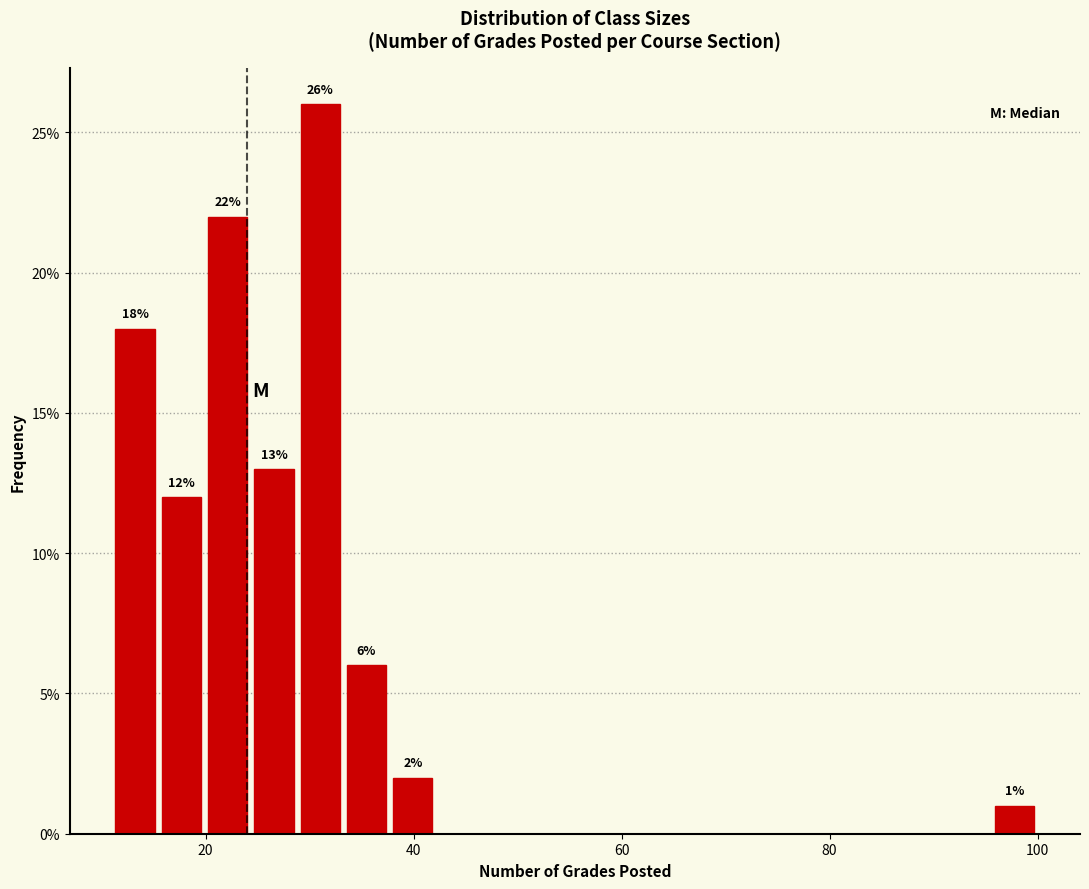

Read against the x-axis, roughly where is the centre of the tallest bar?

32